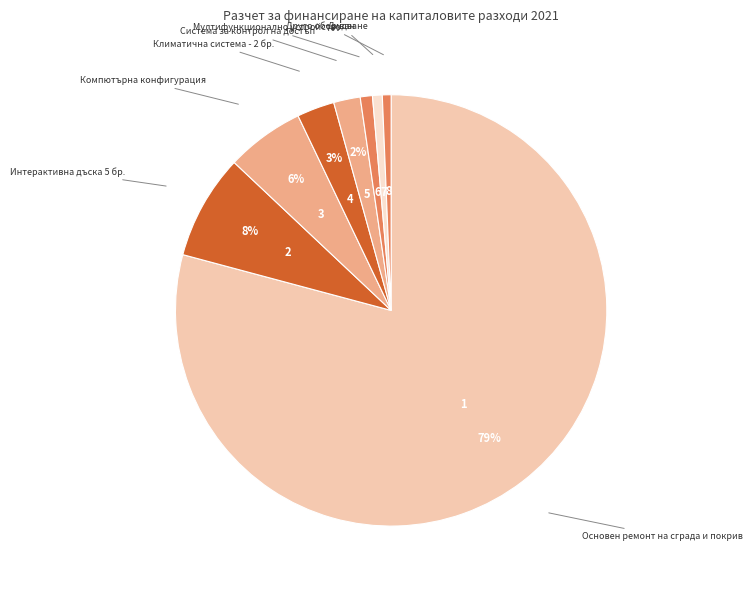

Which slice is the largest?

Основен ремонт на сграда и покрив